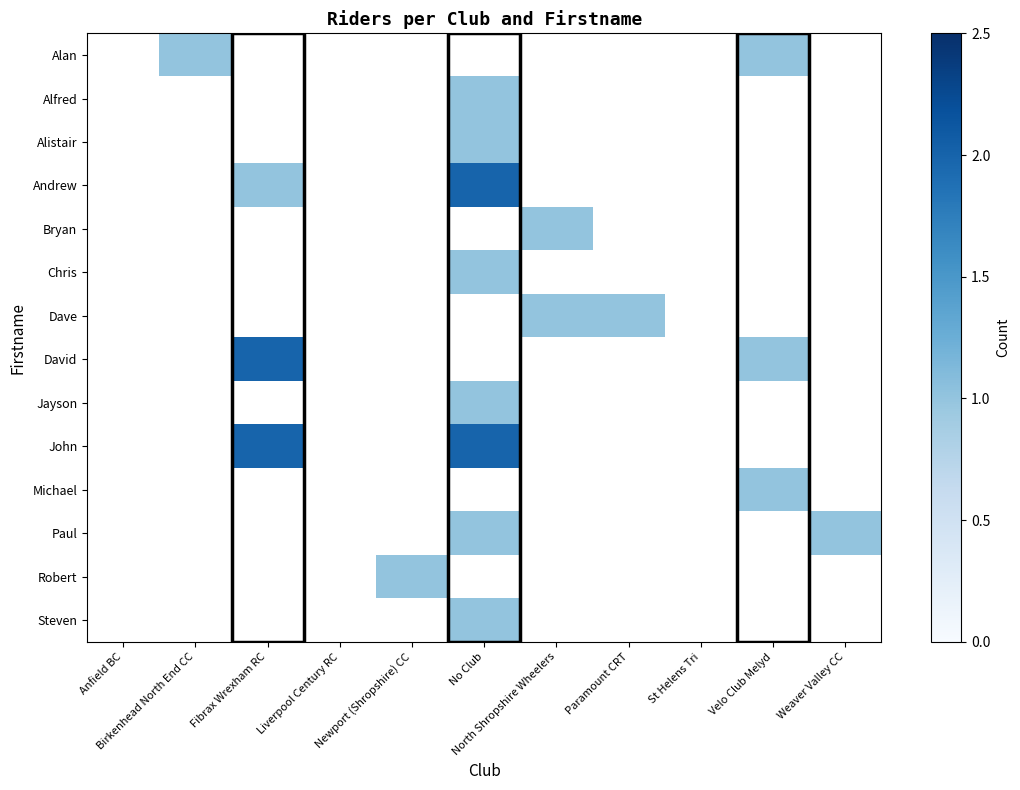

Which series changed the most between Anfield BC and Velo Club Melyd?

Alan